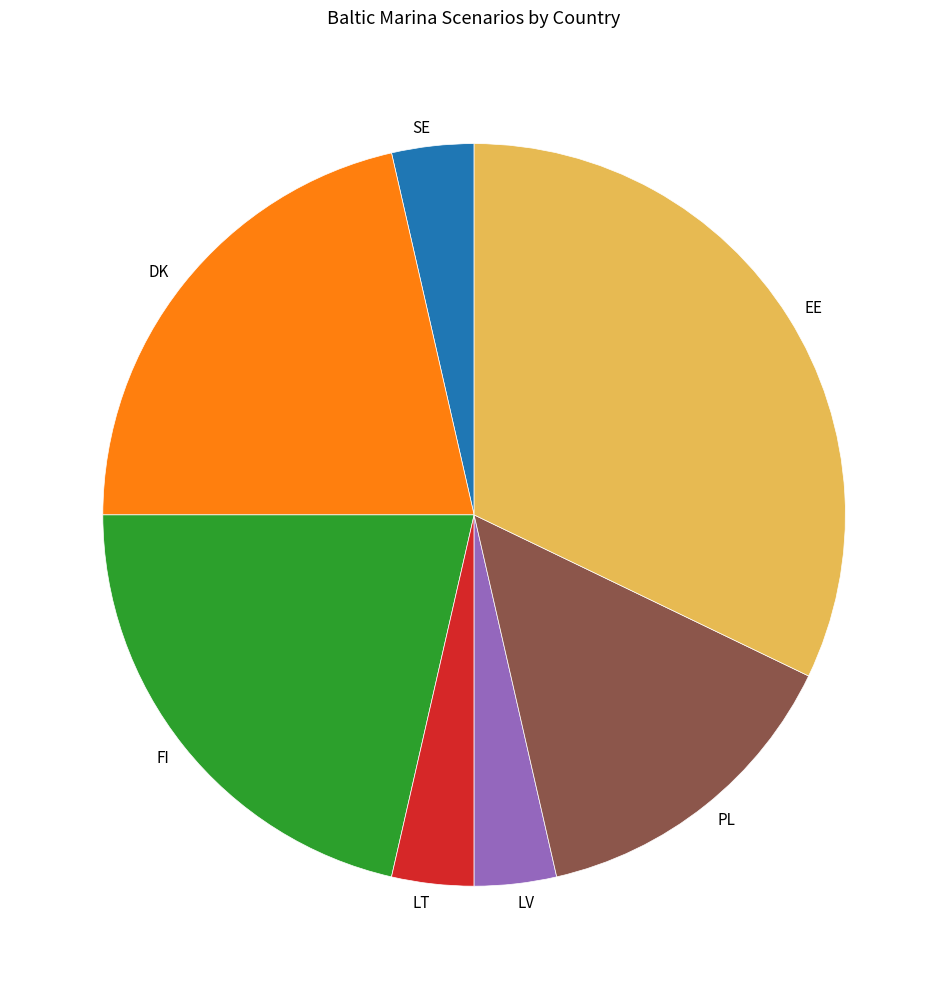

The EE slice represents 32% of the pie. True or false?

True